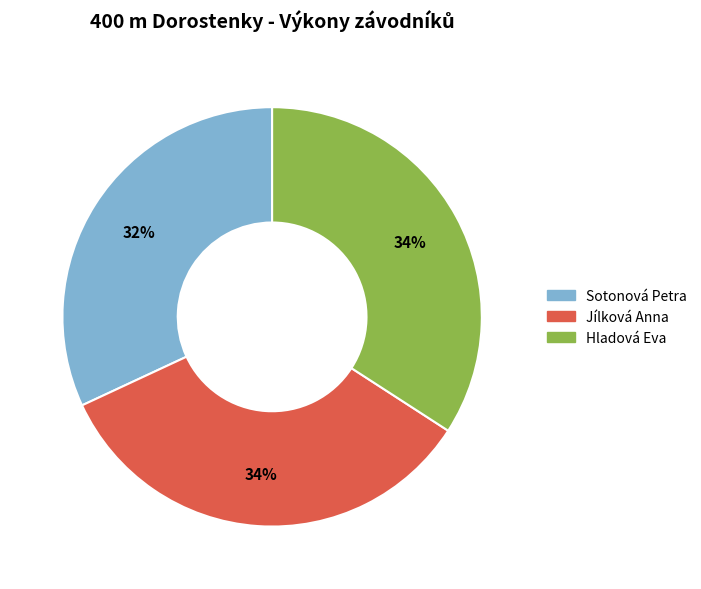

To the nearest percent, what is the average slice percentage?

33%